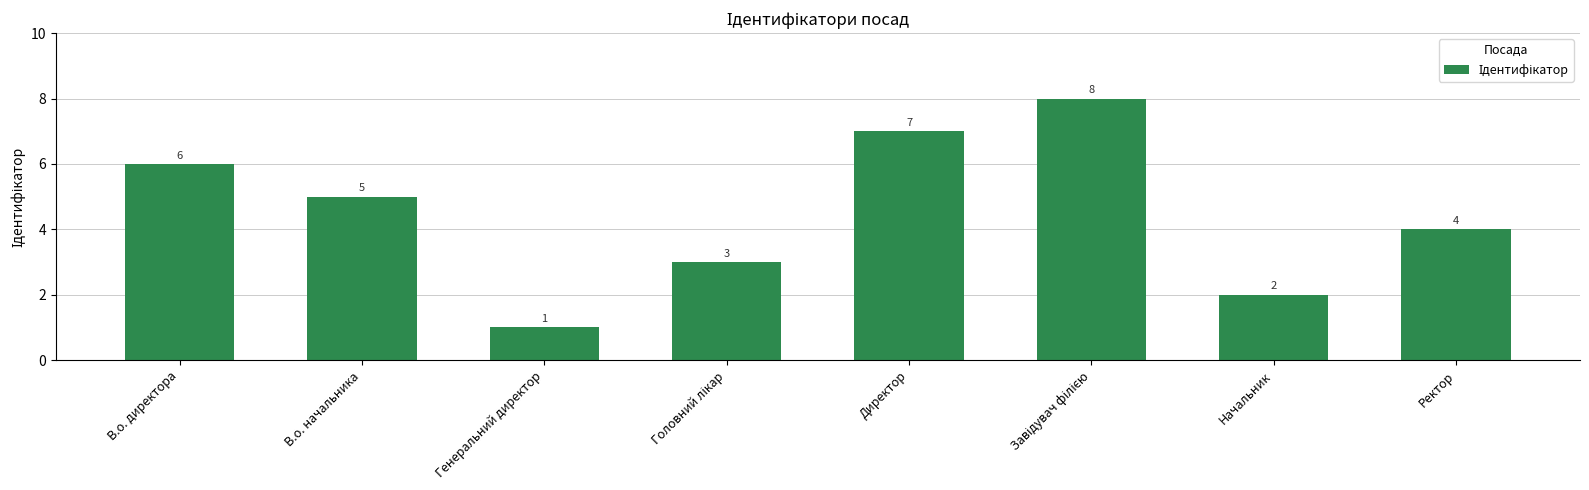

What is the greatest value displayed?

8